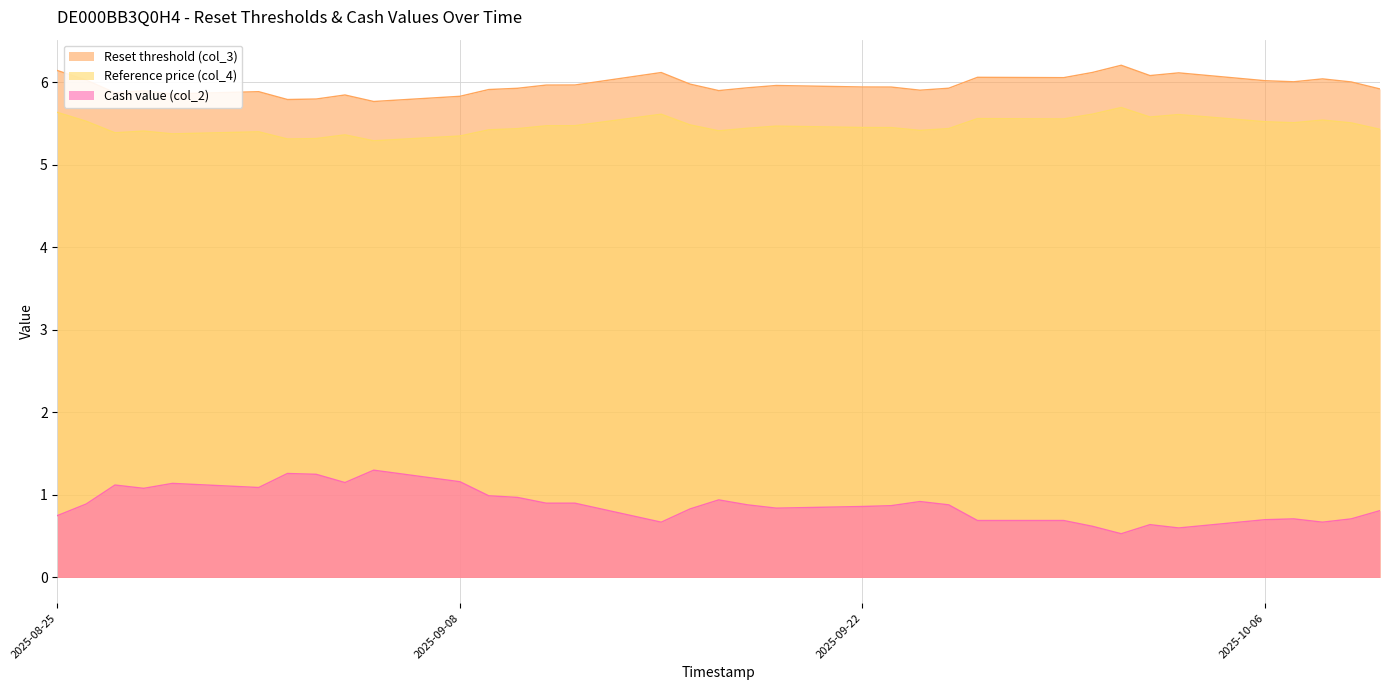

Count the Reference price (col_4) values in the range 5 to 6.

35